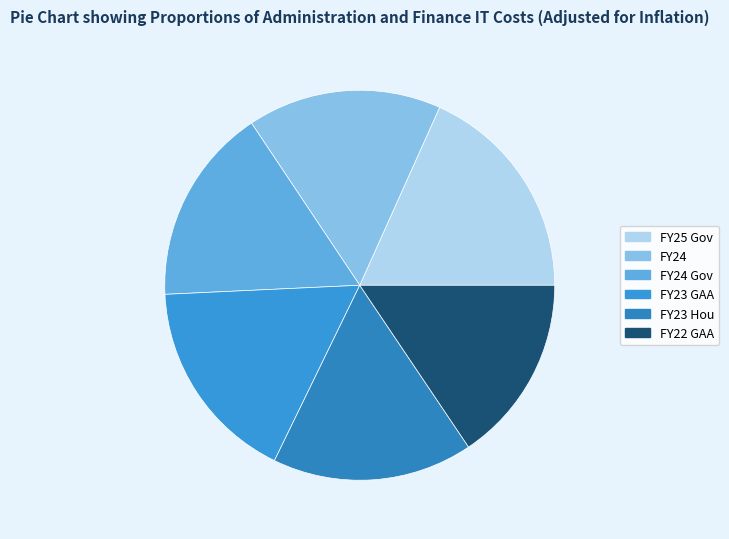

How many slices are in this pie chart?

6